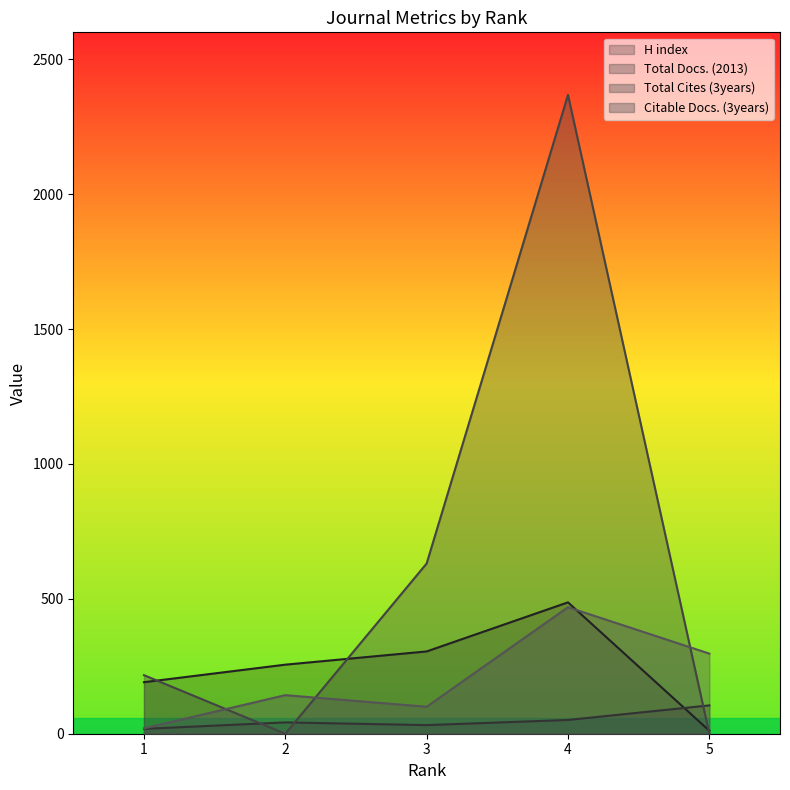

Reading left to right, transcribe all the data shown in this chart.

H index: 1=191	2=256	3=305	4=487	5=11
Total Docs. (2013): 1=18	2=42	3=32	4=51	5=105
Total Cites (3years): 1=217	2=0	3=631	4=2368	5=0
Citable Docs. (3years): 1=20	2=143	3=100	4=469	5=297